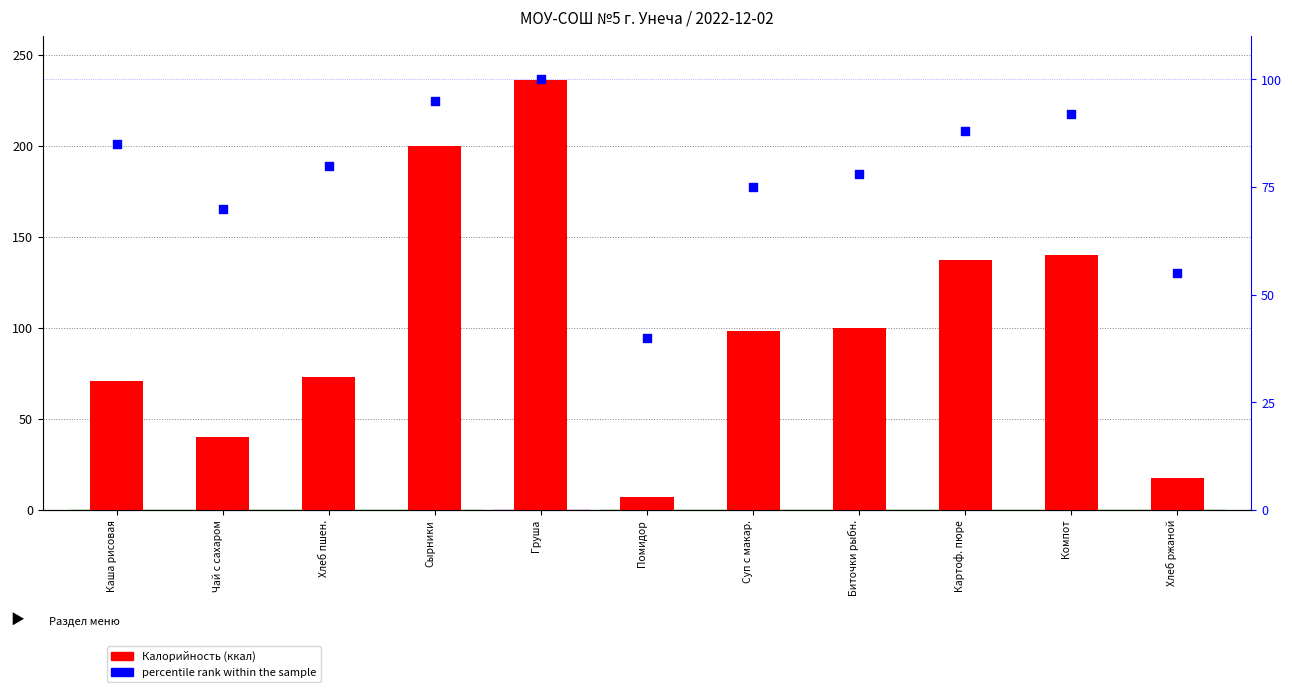

Which series has the largest Y range (max minus min)?

Калорийность